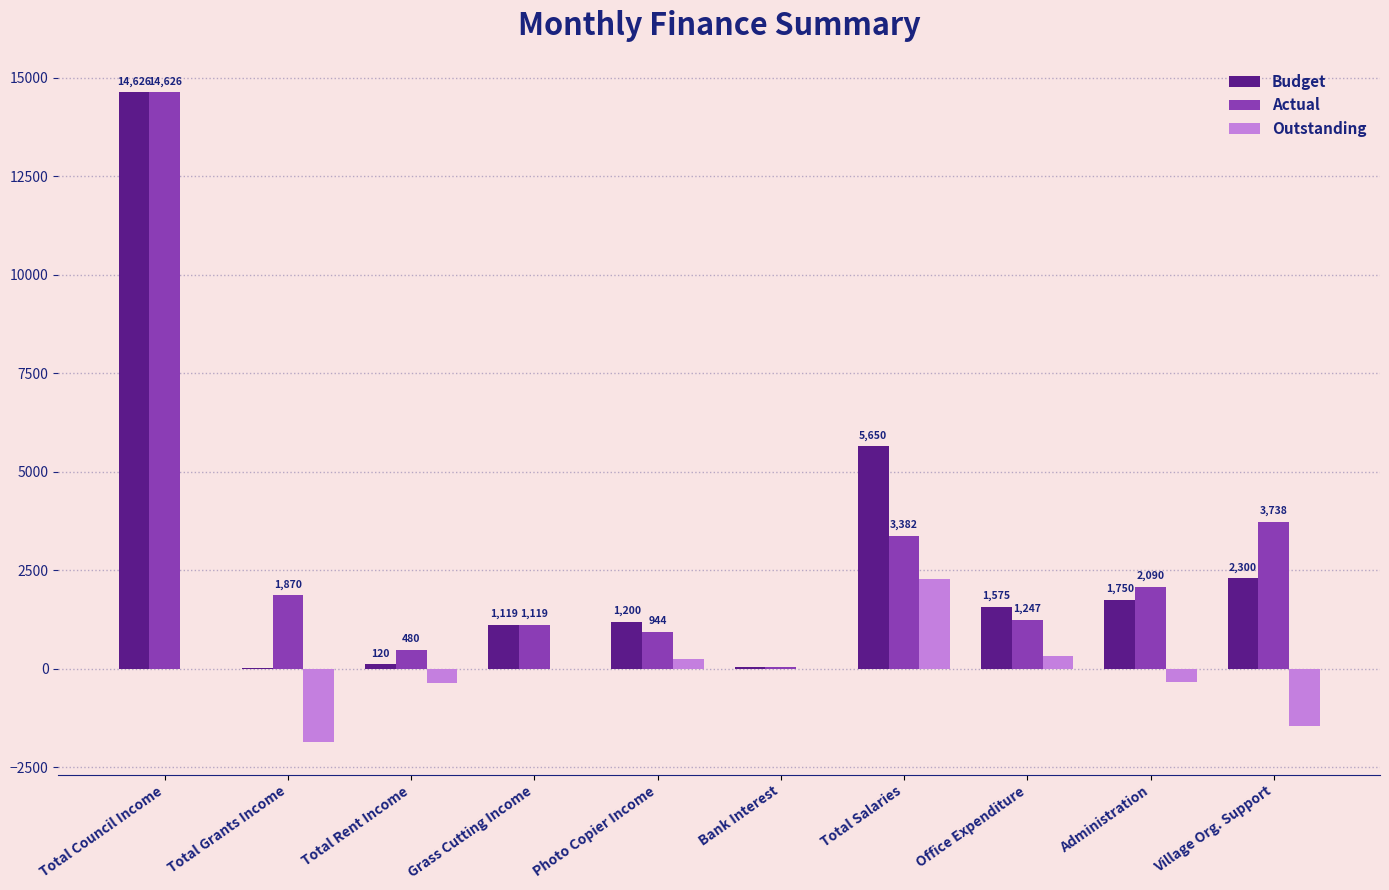

Are the bars grouped side by side (vs. stacked)?

Yes